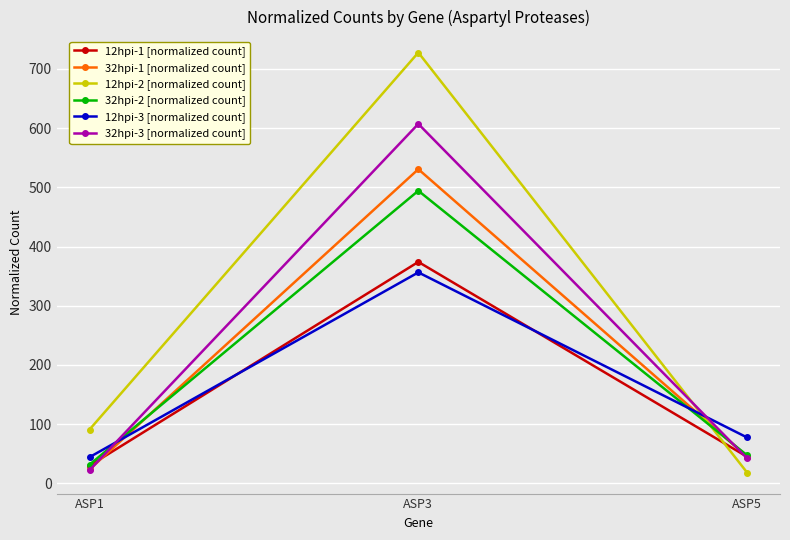

Reading left to right, transcribe all the data shown in this chart.

12hpi-1 [normalized count]: ASP1=29.9	ASP3=374.0	ASP5=44.9
32hpi-1 [normalized count]: ASP1=23.6	ASP3=530.6	ASP5=45.2
12hpi-2 [normalized count]: ASP1=91.0	ASP3=727.6	ASP5=18.2
32hpi-2 [normalized count]: ASP1=31.6	ASP3=494.2	ASP5=47.3
12hpi-3 [normalized count]: ASP1=44.3	ASP3=356.3	ASP5=77.5
32hpi-3 [normalized count]: ASP1=22.3	ASP3=607.1	ASP5=42.3